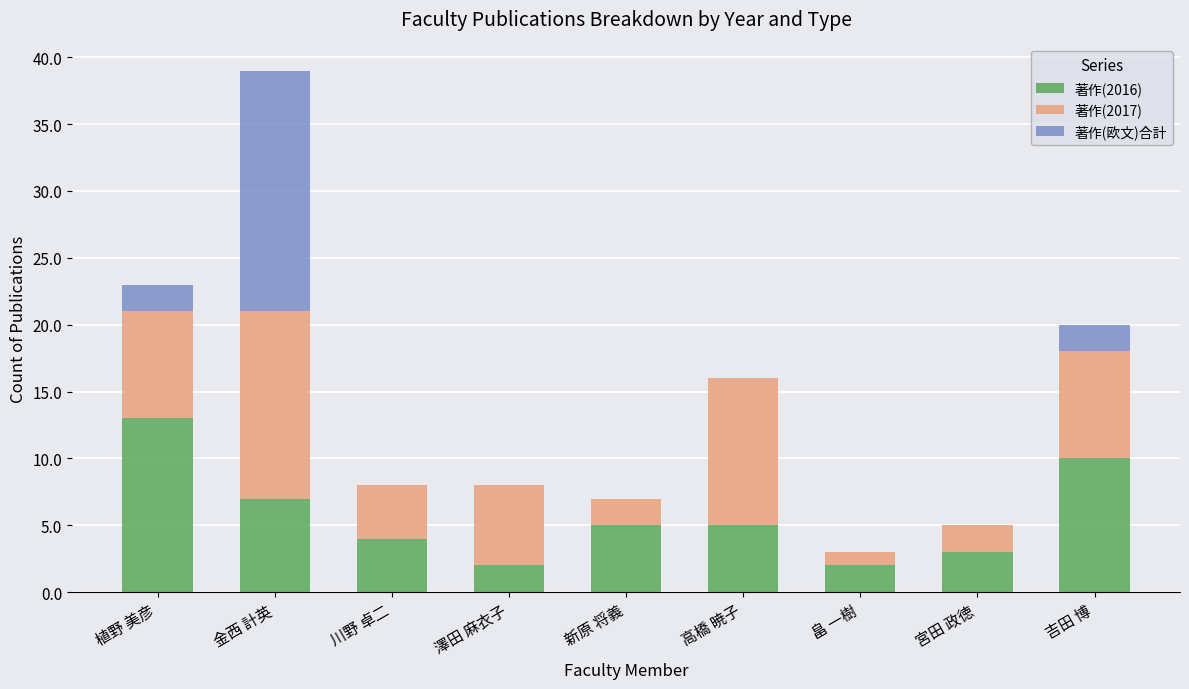

What is the sum of all 著作(2016) values?

51